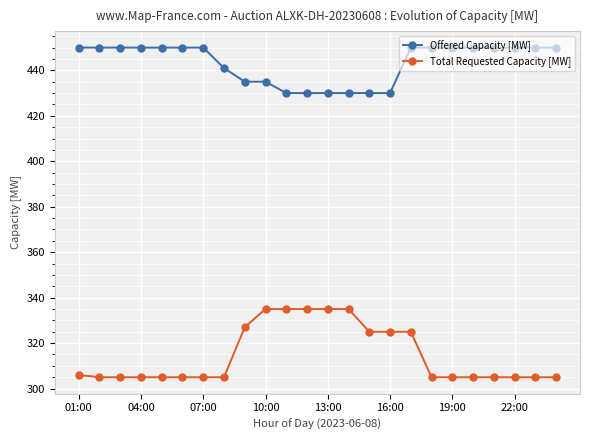

What is the minimum value for Total Requested Capacity [MW]?

305